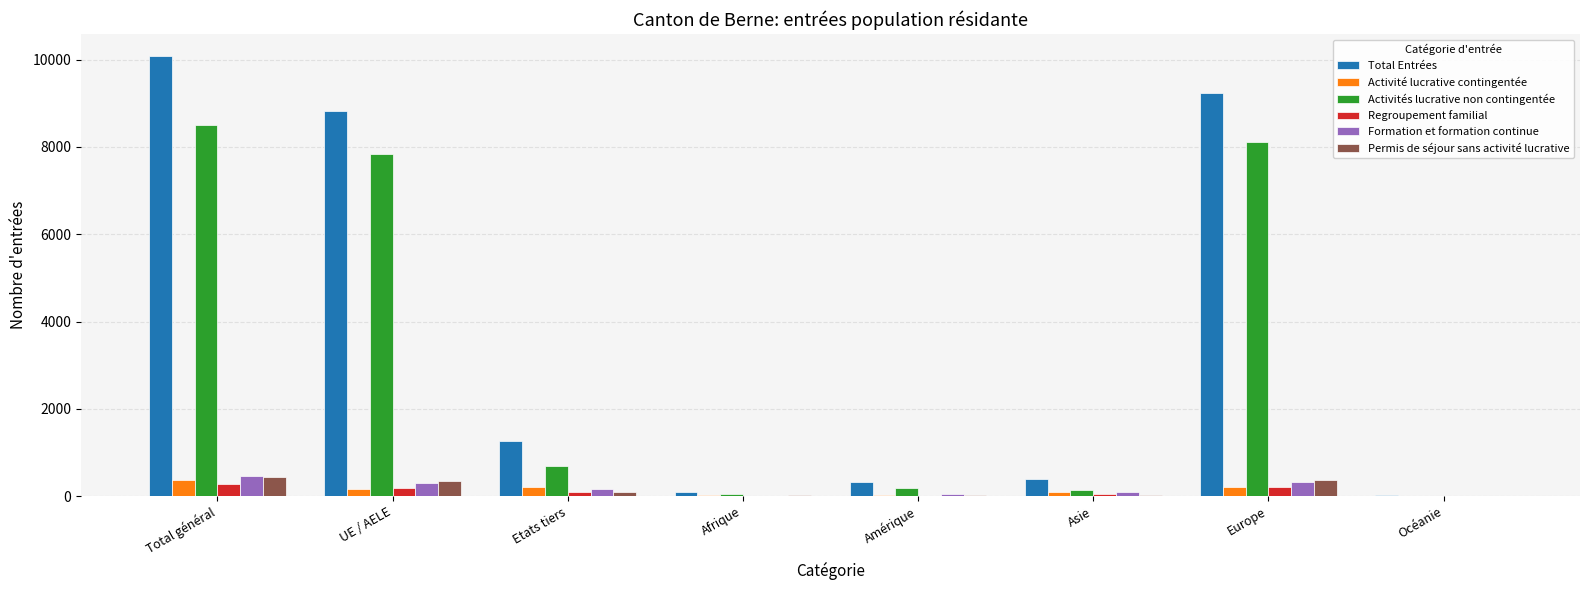

How many groups of bars are there?

8